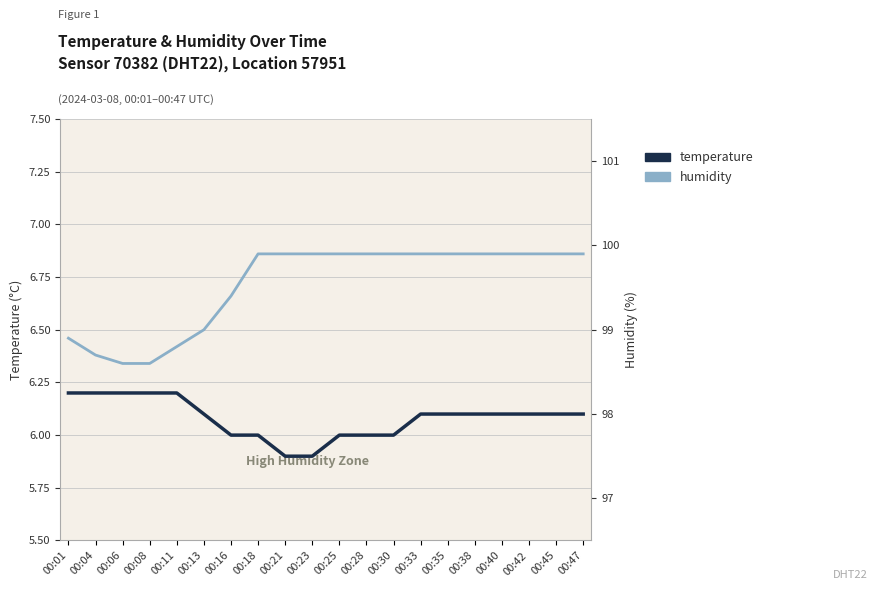

The temperature series shows 6.0 at 00:18. True or false?

True